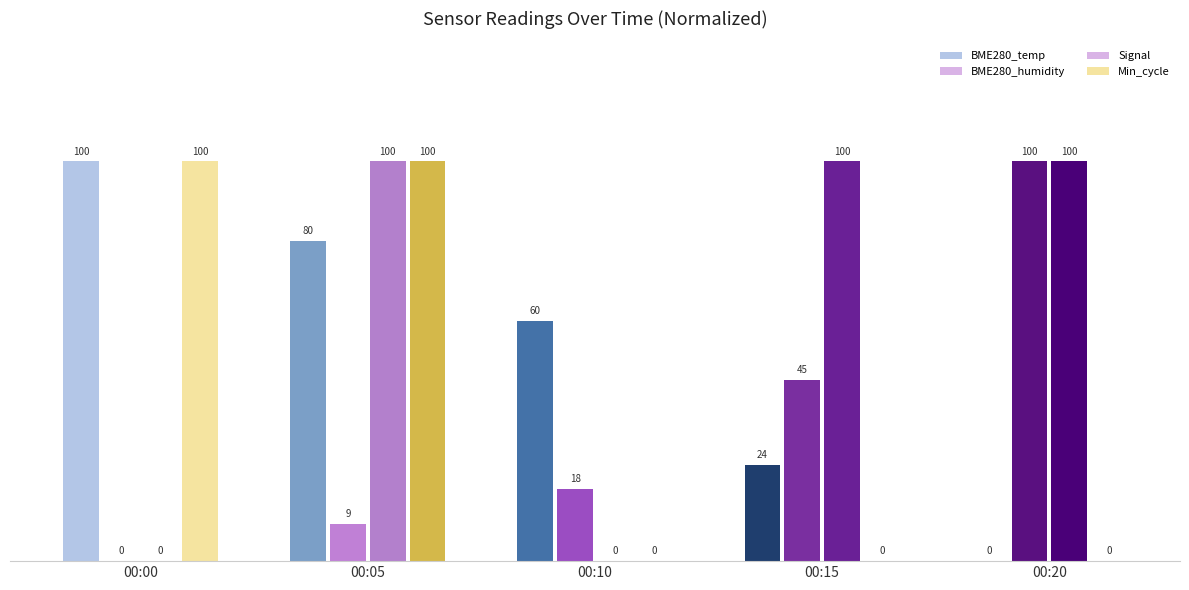

Rank the series at 00:15 from lowest to highest value.

Min_cycle, BME280_temp, BME280_humidity, Signal